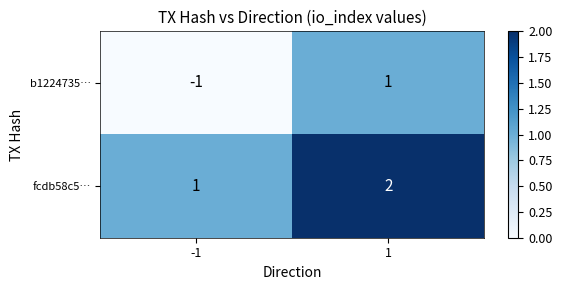

Count the number of data series in this chart.

2